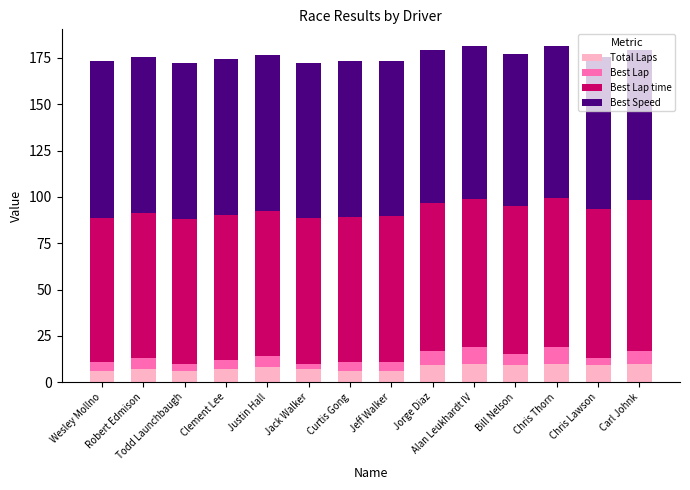

What is the difference between the maximum and second lowest values in the Total Laps series?

4.0